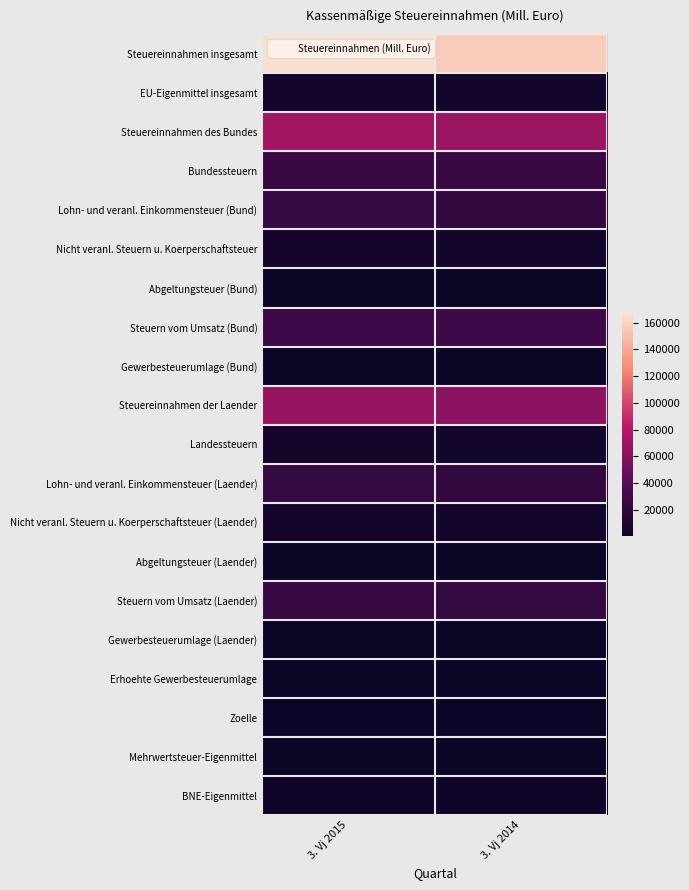

Rank the series by their maximum value, from highest to lowest.

Steuereinnahmen insgesamt, Steuereinnahmen des Bundes, Steuereinnahmen der Laender, Steuern vom Umsatz (Bund), Bundessteuern, Steuern vom Umsatz (Laender), Lohn- und veranl. Einkommensteuer (Bund), Lohn- und veranl. Einkommensteuer (Laender), Nicht veranl. Steuern u. Koerperschaftsteuer, Nicht veranl. Steuern u. Koerperschaftsteuer (Laender), Landessteuern, EU-Eigenmittel insgesamt, BNE-Eigenmittel, Zoelle, Erhoehte Gewerbesteuerumlage, Abgeltungsteuer (Bund), Abgeltungsteuer (Laender), Gewerbesteuerumlage (Laender), Mehrwertsteuer-Eigenmittel, Gewerbesteuerumlage (Bund)